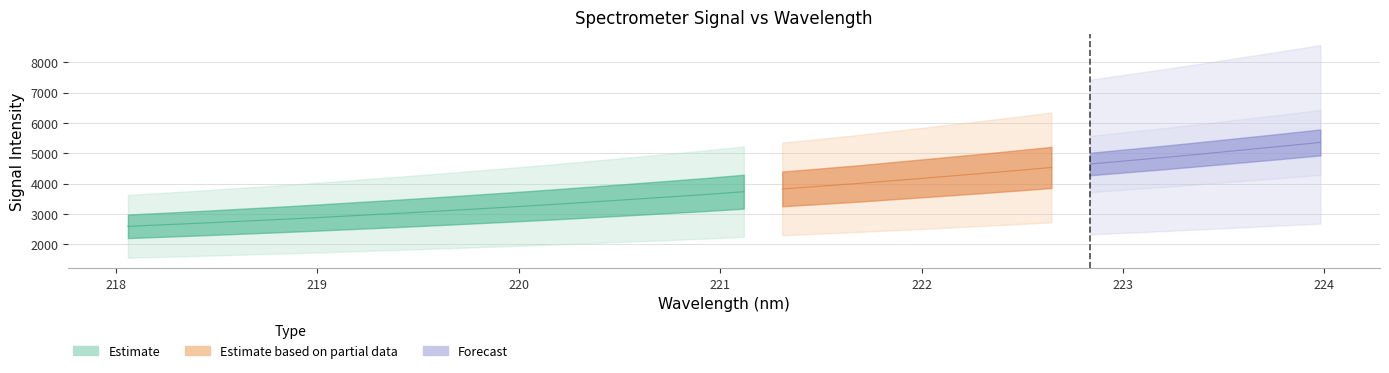

What is the value of the 23rd point from the left?

4313.9